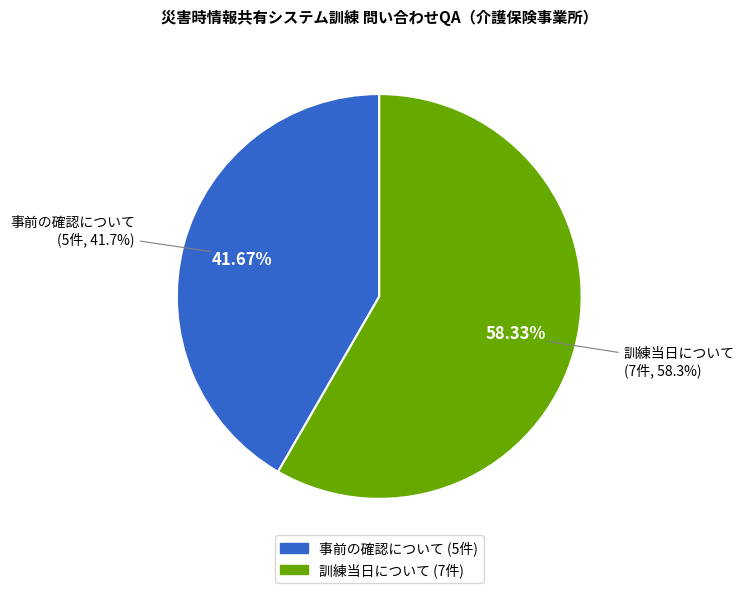

Which category has the smallest portion of the pie?

事前の確認について